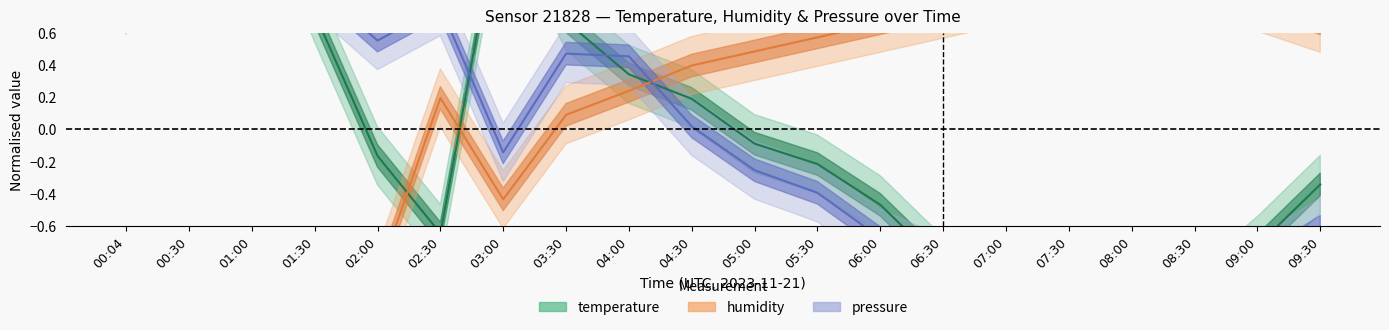

What is the total value across all series at 04:30?

0.6